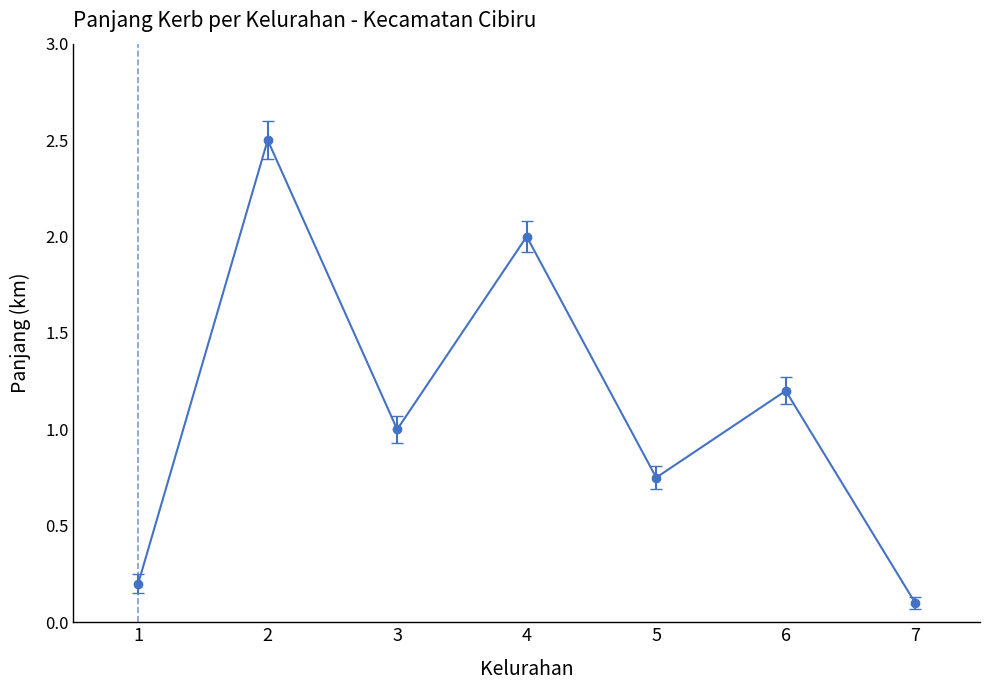

What value does the data have at 4?

2.0